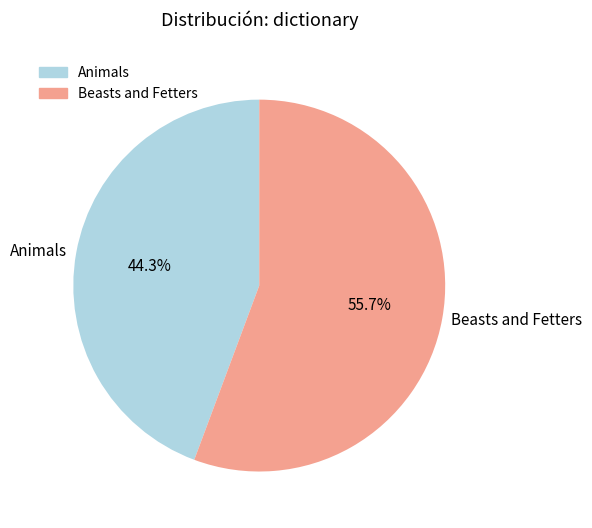

What is the ratio of the value at Beasts and Fetters to the value at Animals?

1.3